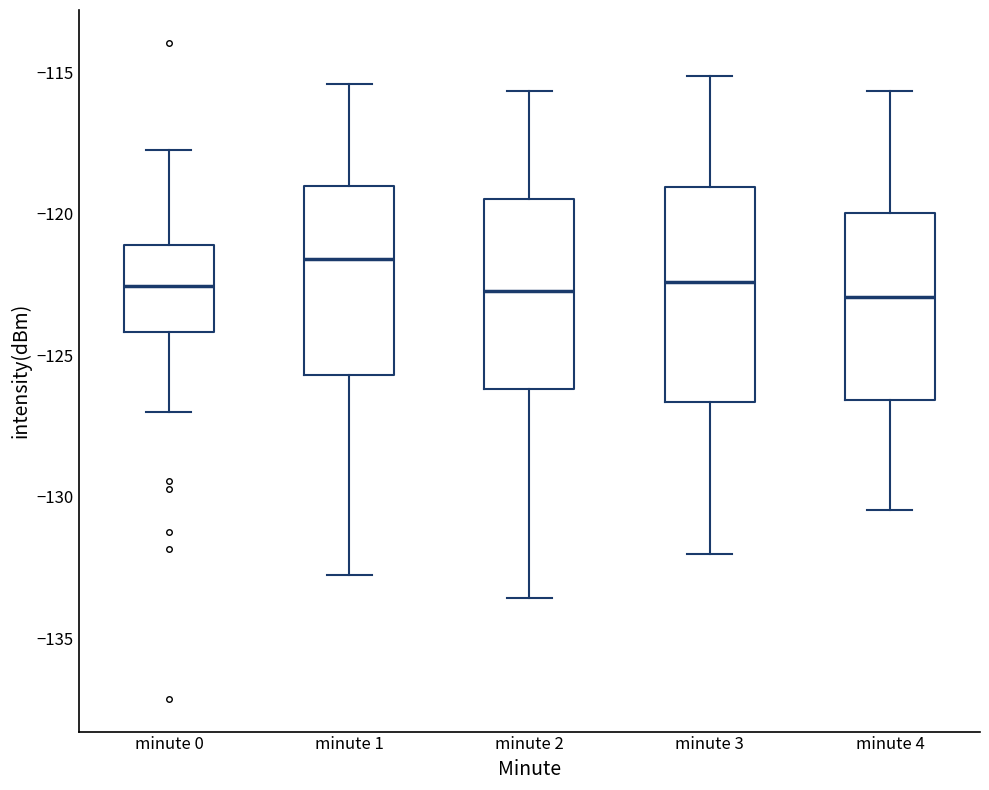

Reading left to right, read every box against the y-axis: the position of its median line, the range the box covers, and the ends of its whiskers. The values are not printed on the chart, so give them approximately, as read against the axis.

minute 0: median -122.5, box -124.0 to -121.0, whiskers -127.0 to -118.0
minute 1: median -121.5, box -125.5 to -119.0, whiskers -133.0 to -115.5
minute 2: median -122.5, box -126.0 to -119.5, whiskers -133.5 to -115.5
minute 3: median -122.5, box -126.5 to -119.0, whiskers -132.0 to -115.0
minute 4: median -123.0, box -126.5 to -120.0, whiskers -130.5 to -115.5